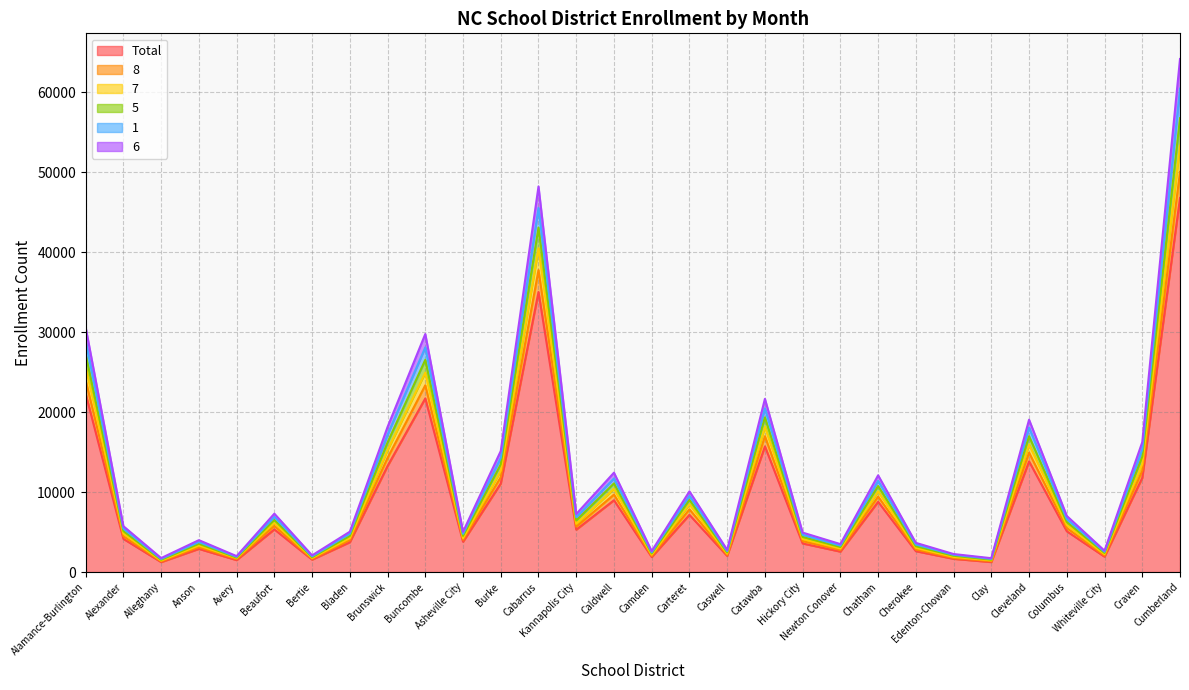

How many interior local peaks does the 8 series have?

9